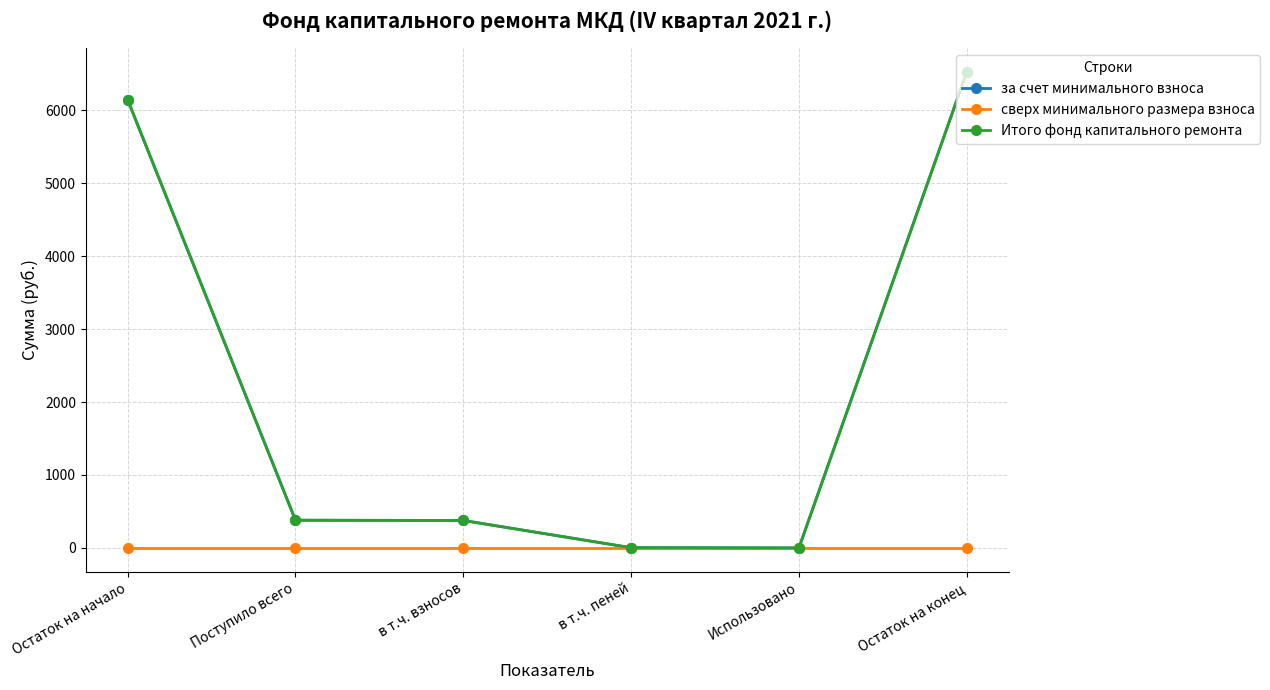

Is this an area chart (filled region under the line)?

No